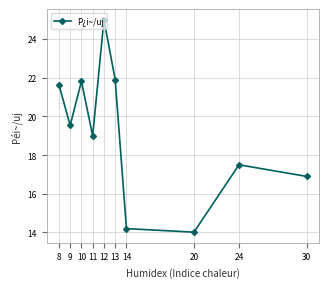

What is the sum of all values?

191.5